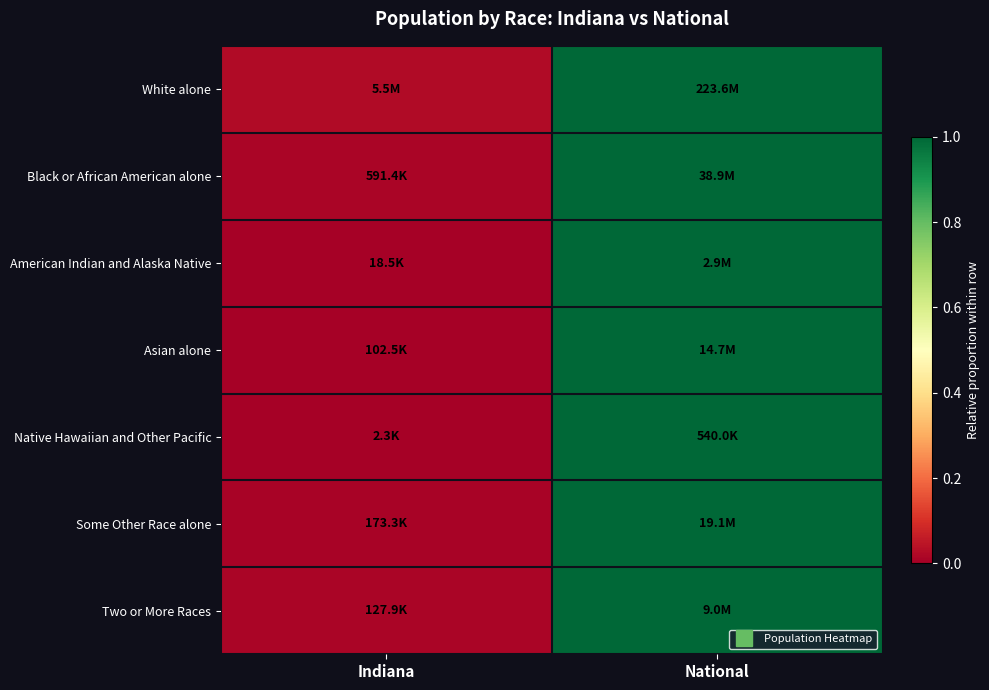

Between Indiana and National, which is larger?

National